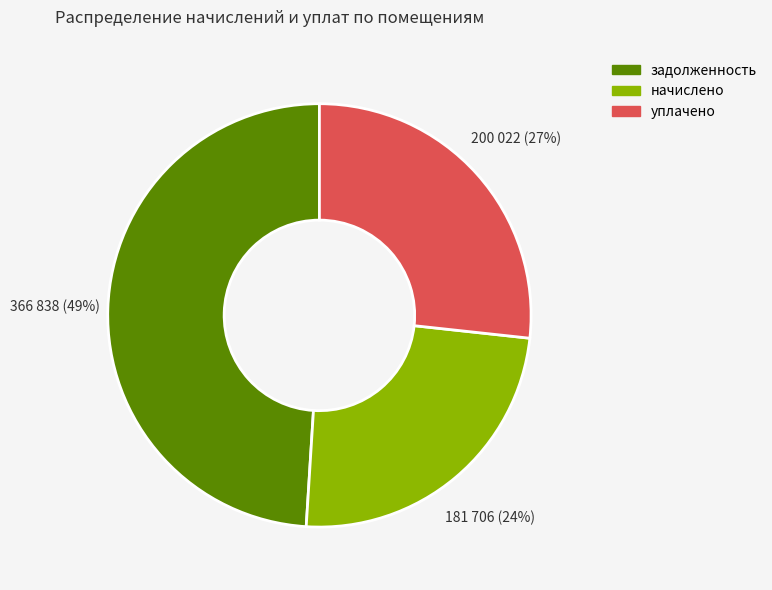

Does any single category account for the majority?

No